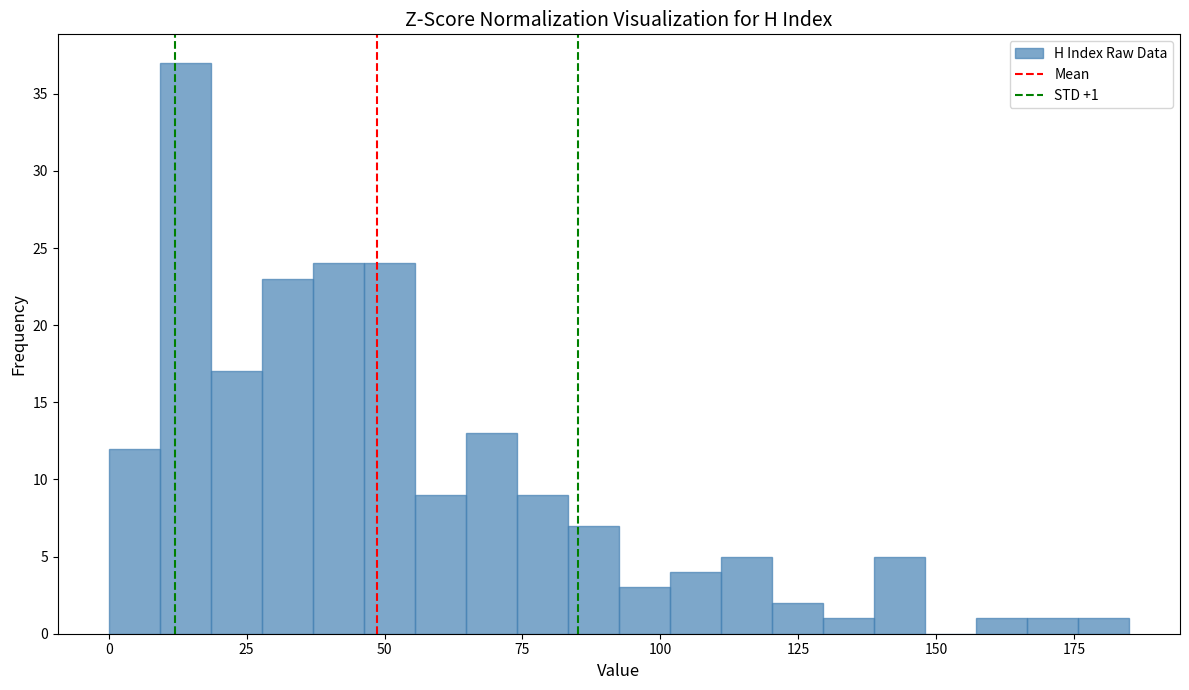

Around what value on the x-axis is the tallest bar? Give the approximate position of its centre, as read against the axis.

15